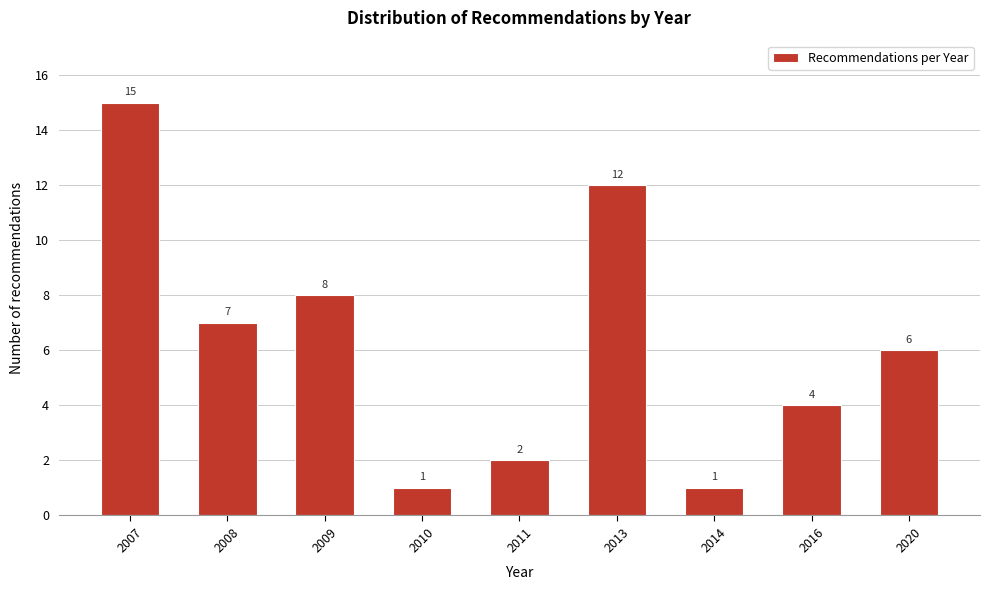

Reading right to left, extract all data points from this chart.

6	4	1	12	2	1	8	7	15